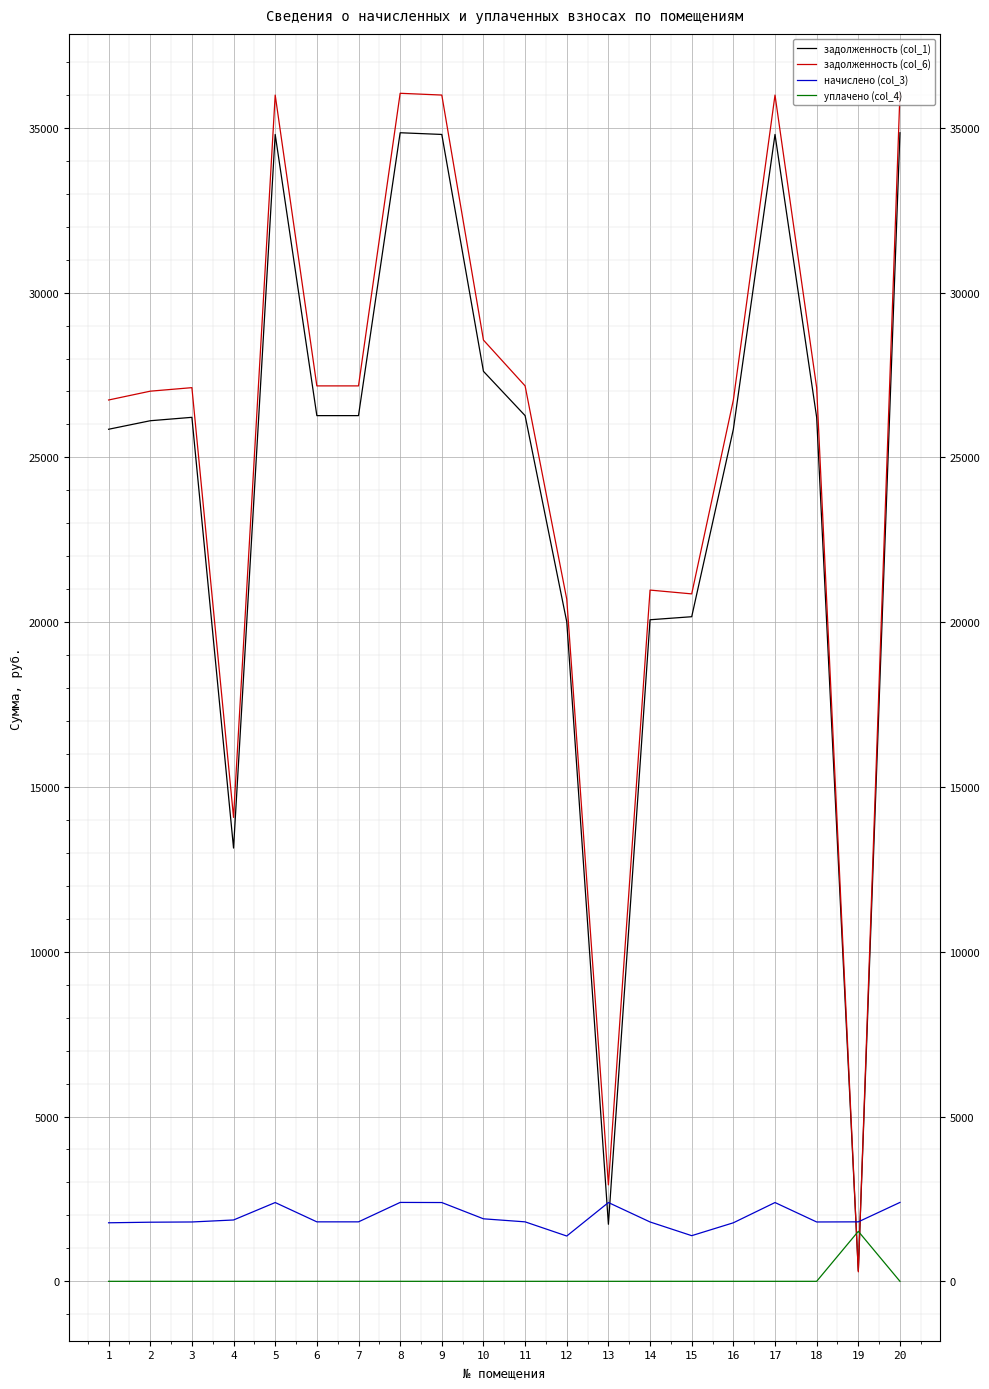

What is the lowest value of the начислено (col_3) series?

1374.6